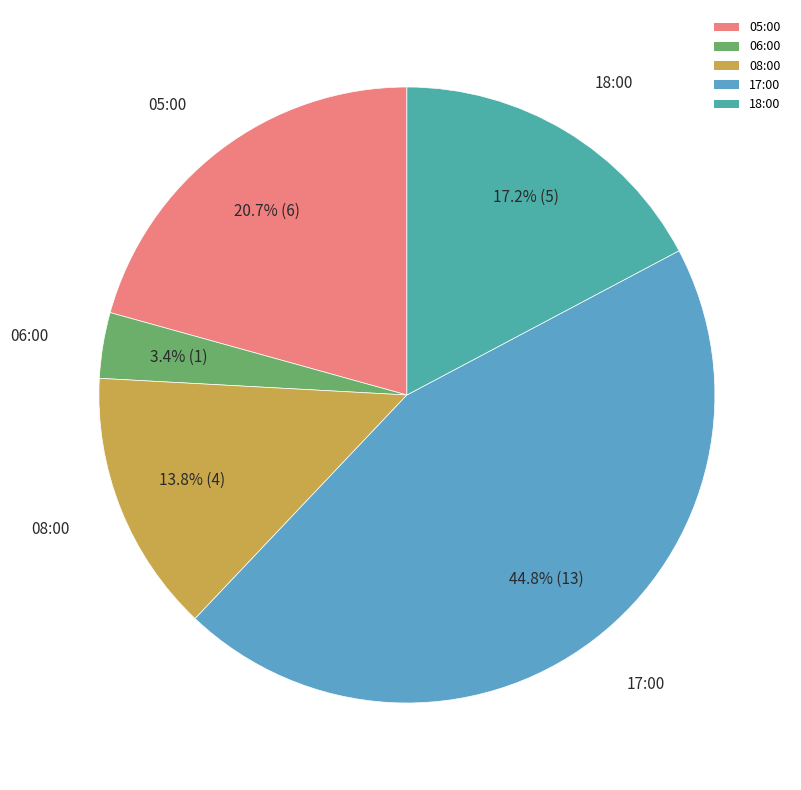

To the nearest percent, what percentage of the pie is 17:00?

45%